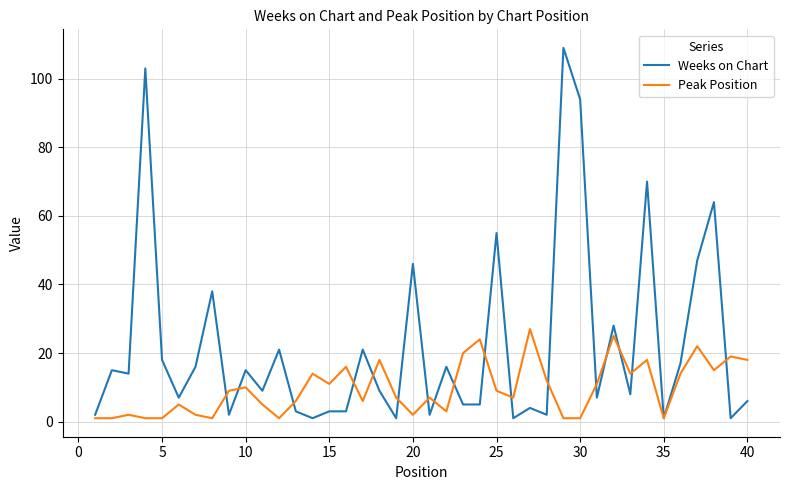

List the series in order of their peak value, lowest first.

Peak Position, Weeks on Chart